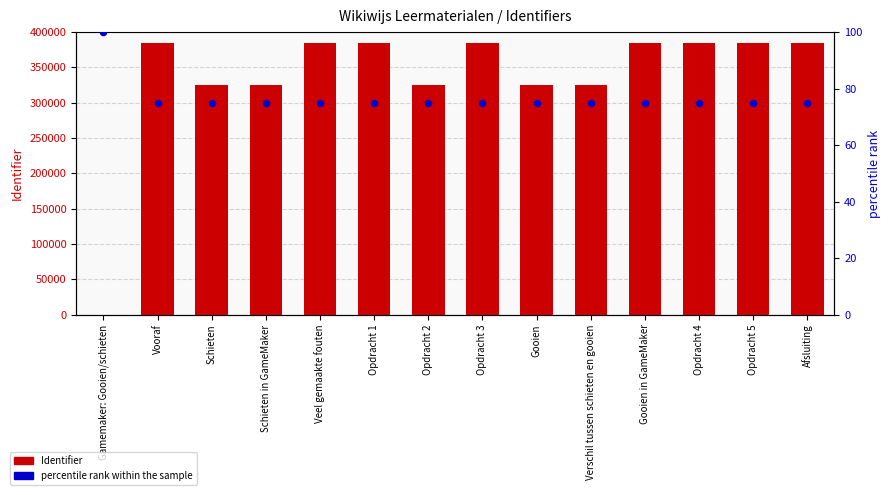

What is the total value across all series at Opdracht 4?

384249